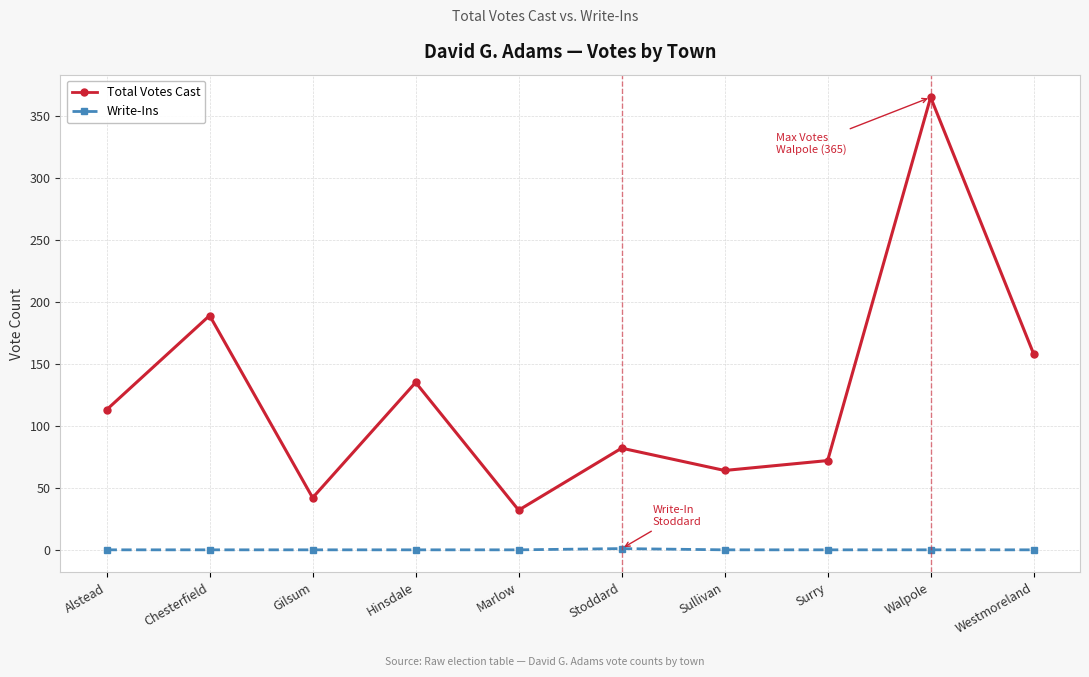

List the series in order of their overall mean, highest first.

Total Votes Cast, Write-Ins